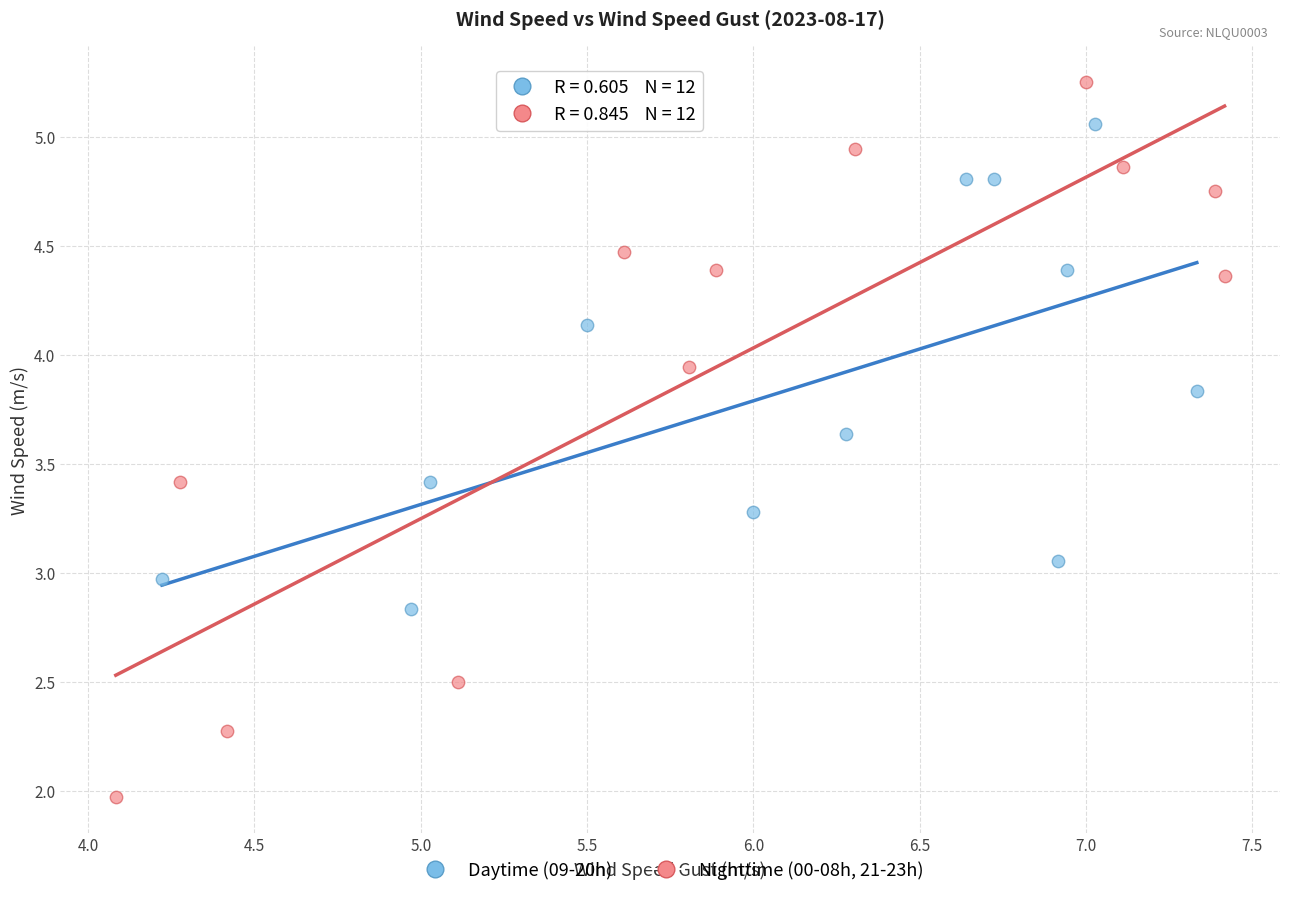

Which series reaches the maximum Y coordinate?

Nighttime (00-08h, 21-23h)